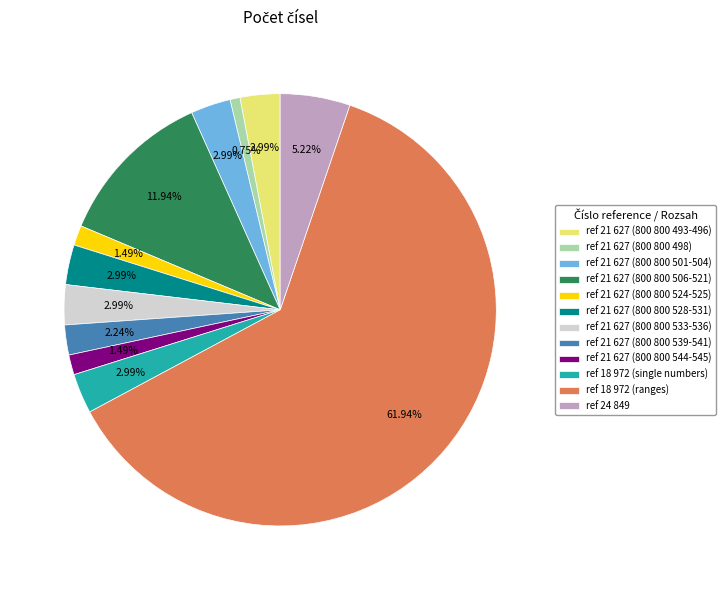

What is the majority slice?

ref 18 972 (ranges)